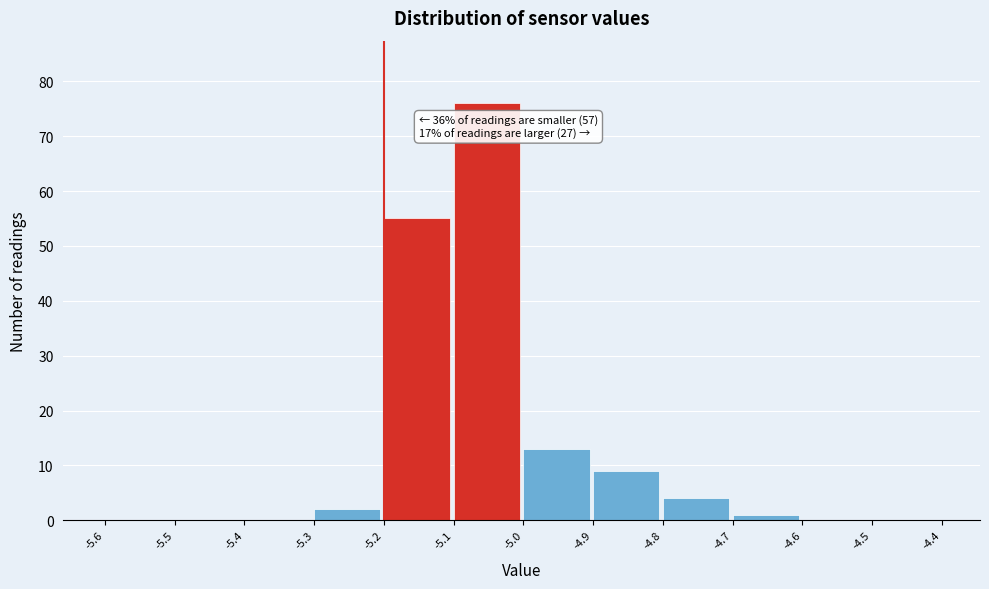

Over which range of the x-axis is the bar tallest?

-5.1 to -5.0